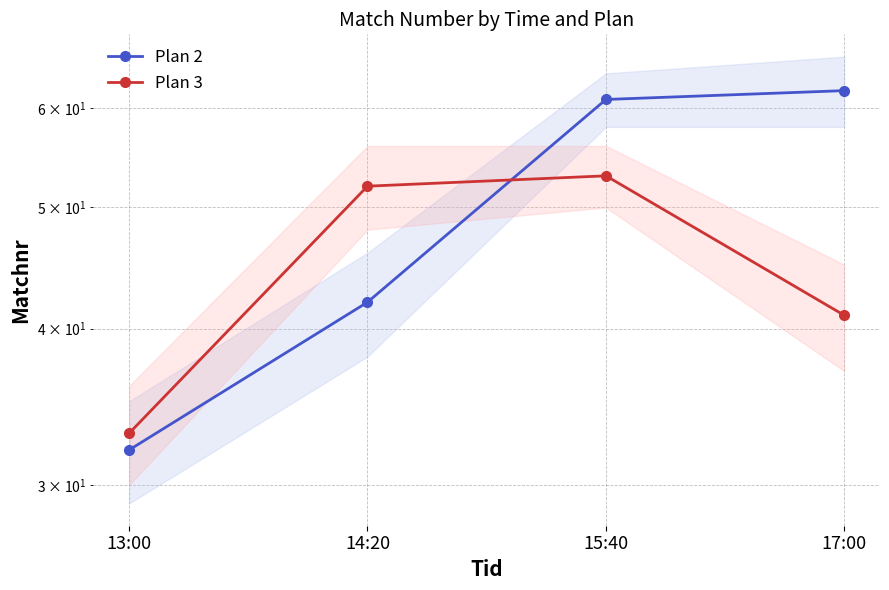

What are all the series names shown in the legend?

Plan 2, Plan 3